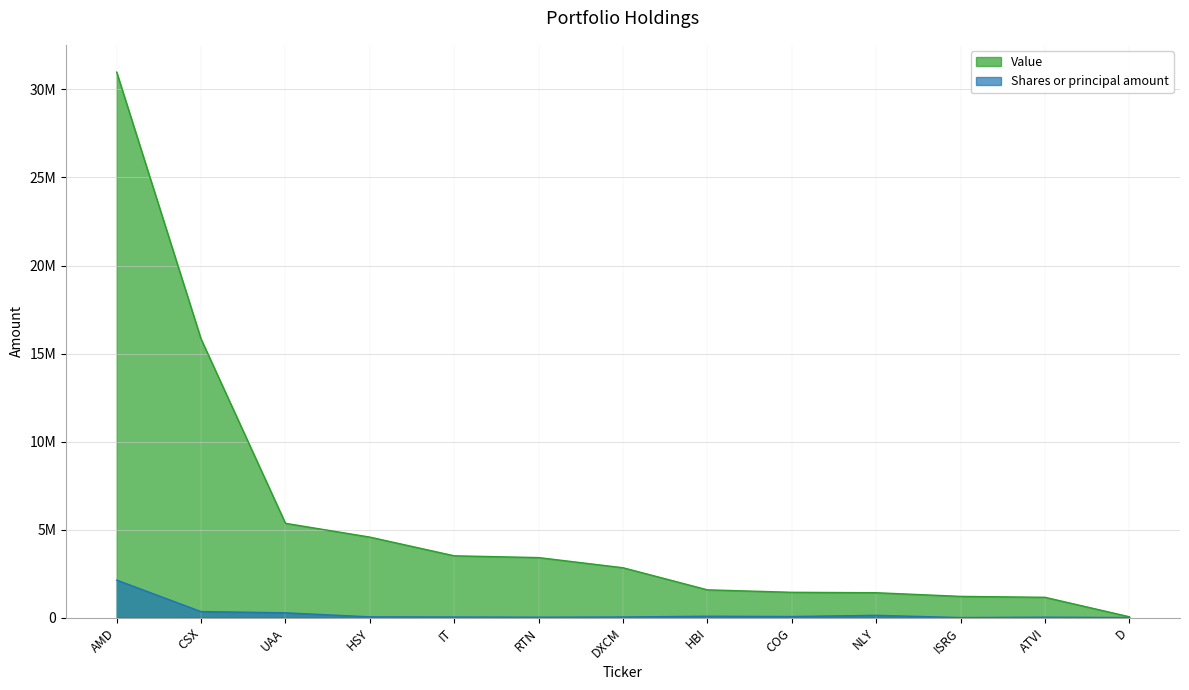

At which label does Shares or principal amount first exceed 41841?

AMD